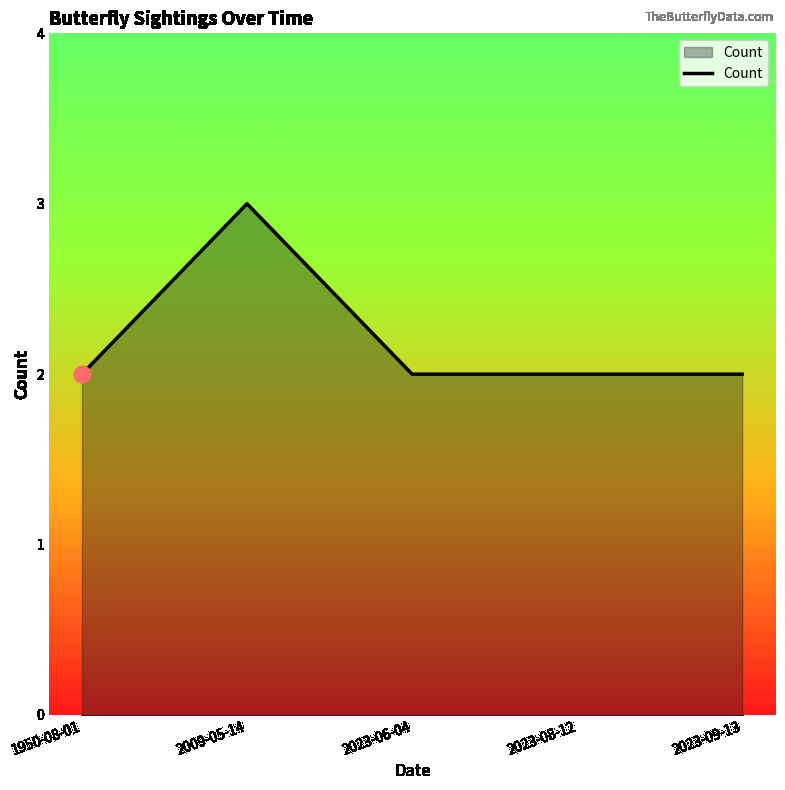

What position from the right is 1950-08-01?

5